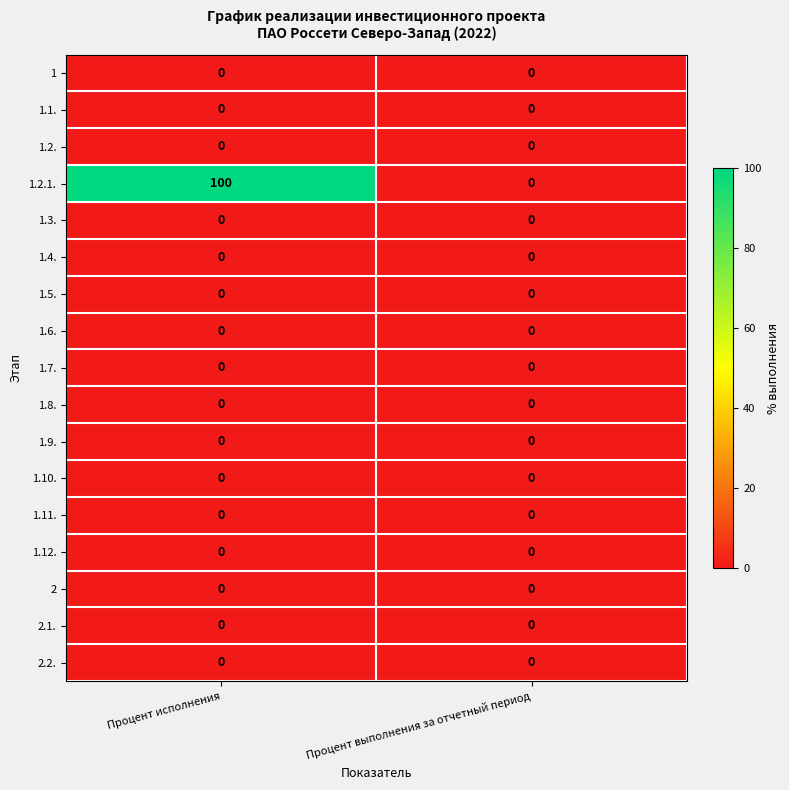

Which category has the highest value across all series?

Процент исполнения